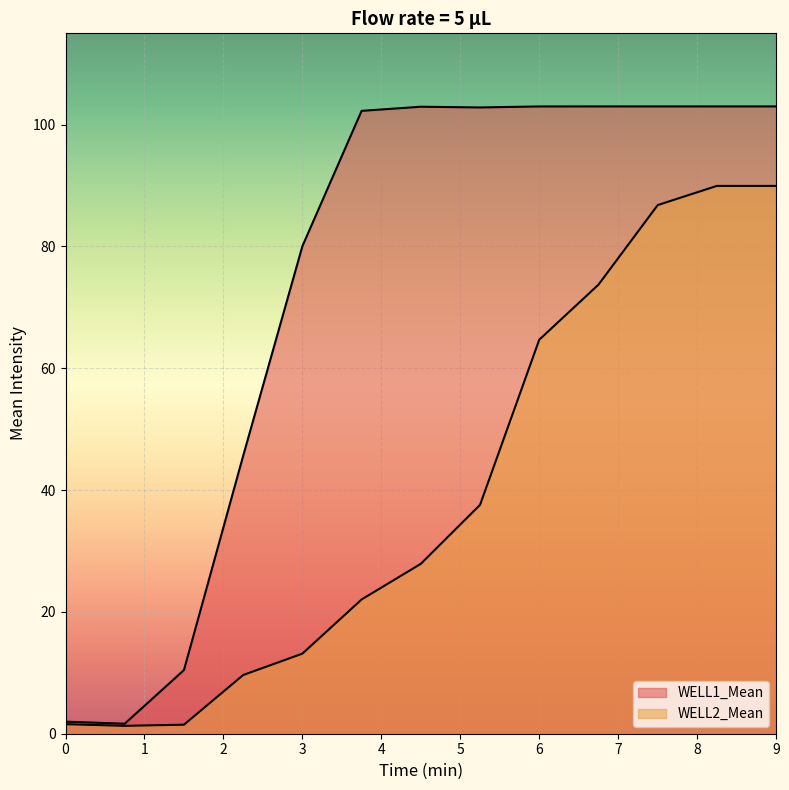

True or false: WELL2_Mean and WELL1_Mean cross at least once.

False